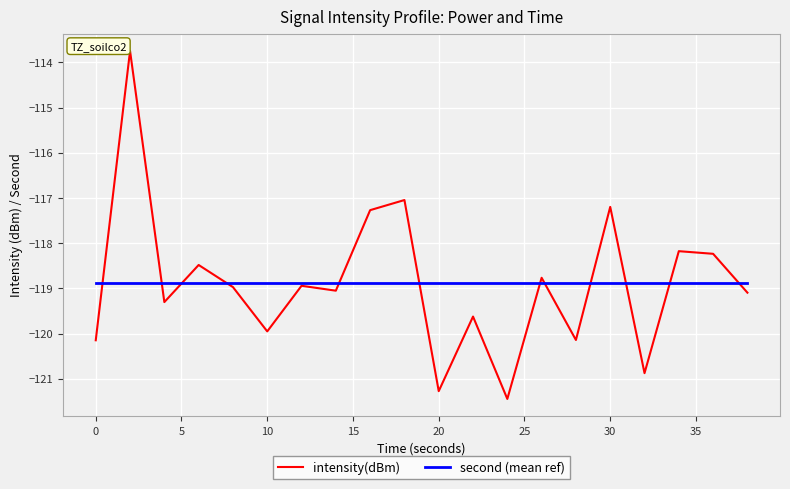

What is the highest value of the intensity(dBm) series?

-113.7